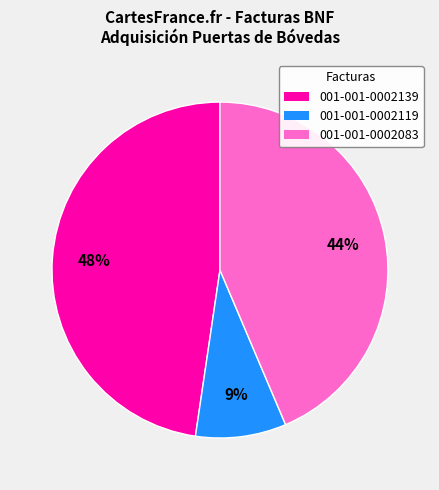

To the nearest percent, what portion does 001-001-0002083 represent?

44%